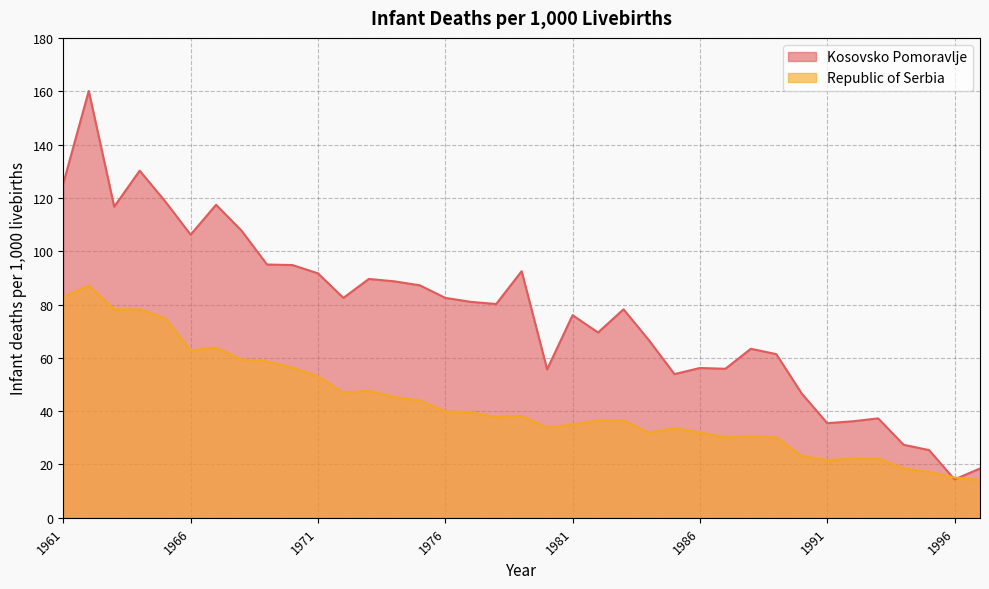

What is the maximum value for Republic of Serbia?

87.1